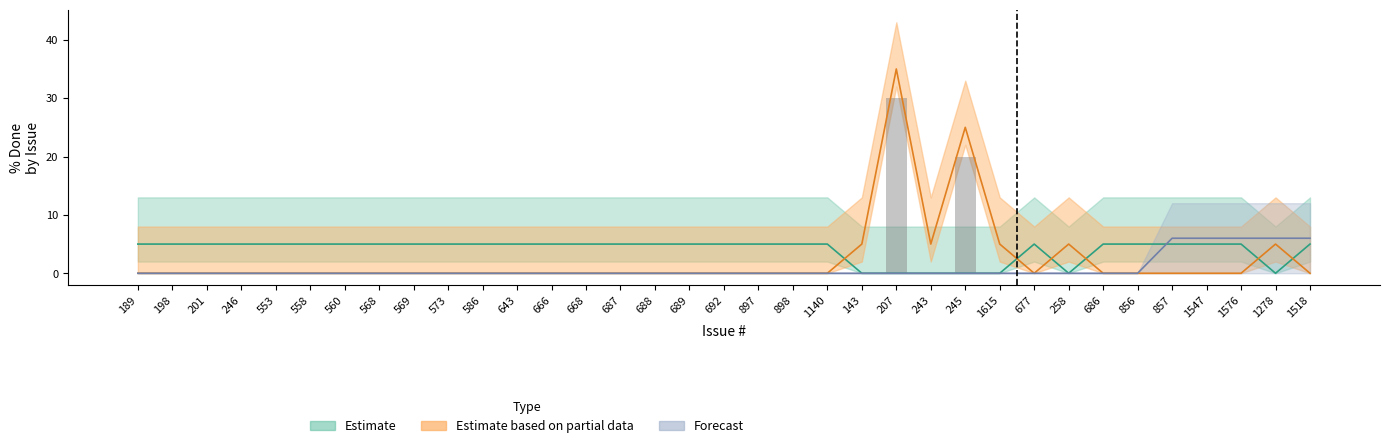

Which series has the widest spread of values?

Estimate based on partial data